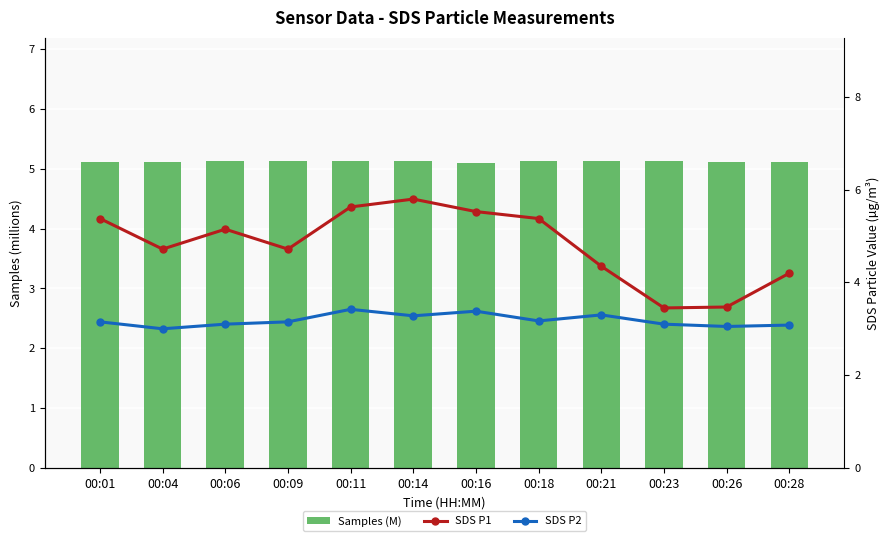

At which category is the sum across all series the highest?

00:14